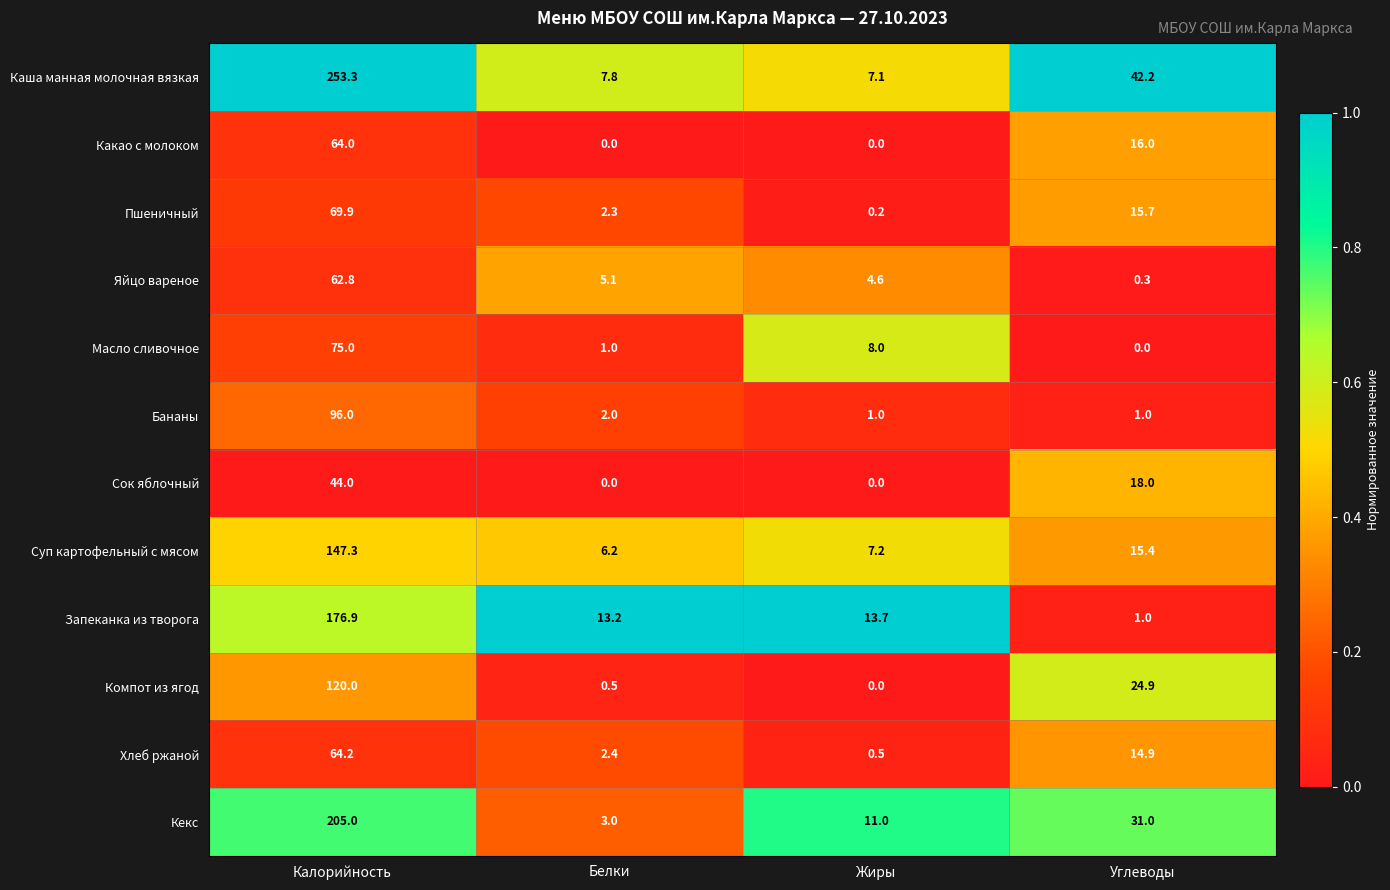

What is the minimum value for Каша манная молочная вязкая?

7.1